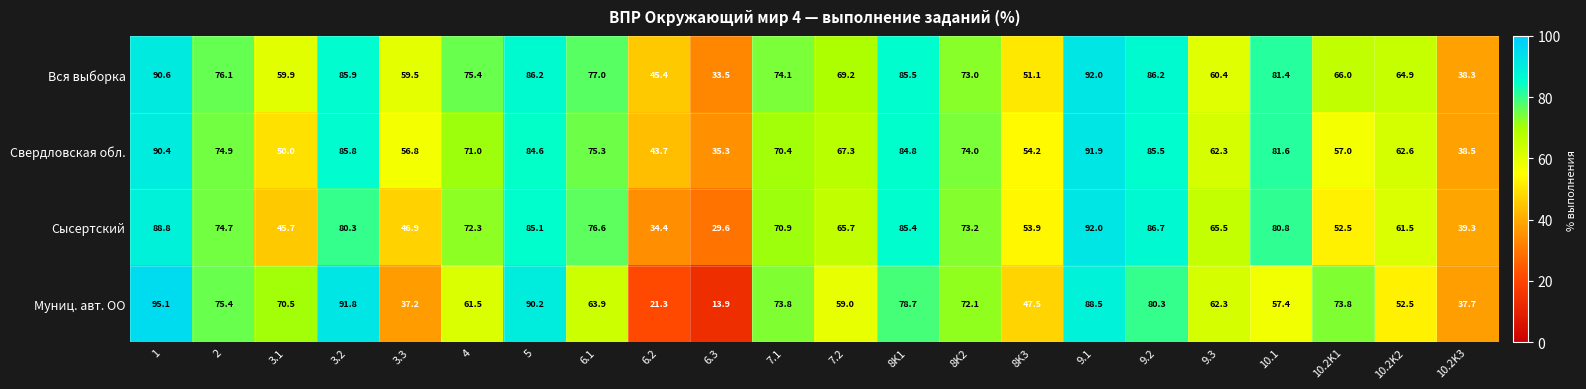

Which series changed the most between 7.1 and 9.1?

Свердловская обл.